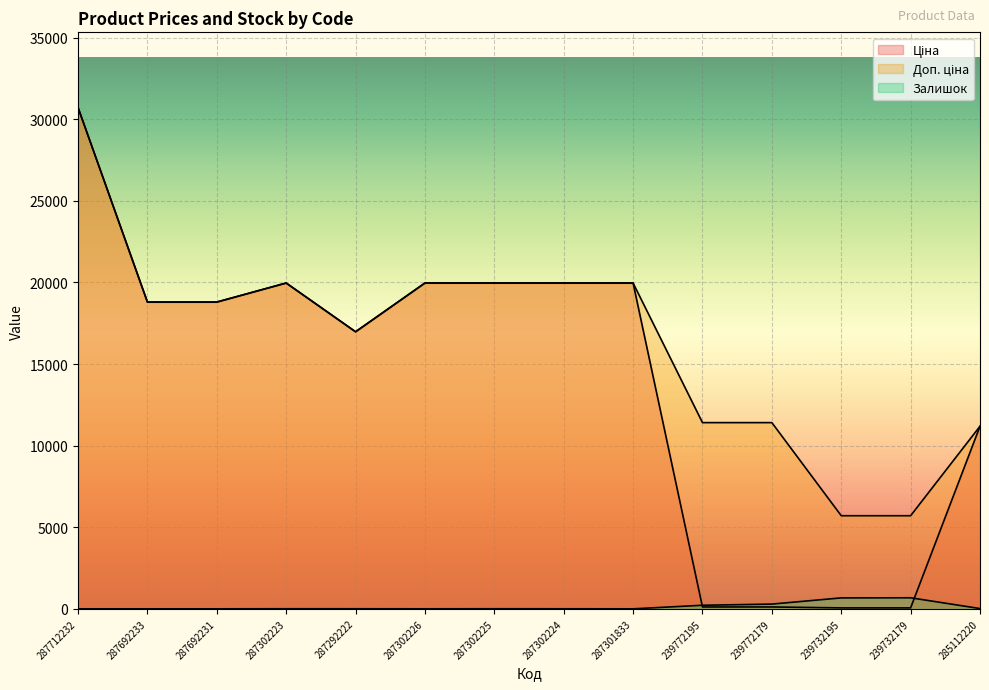

What is the sum of the Доп. ціна values at 239732179 and 239772195?

17115.0